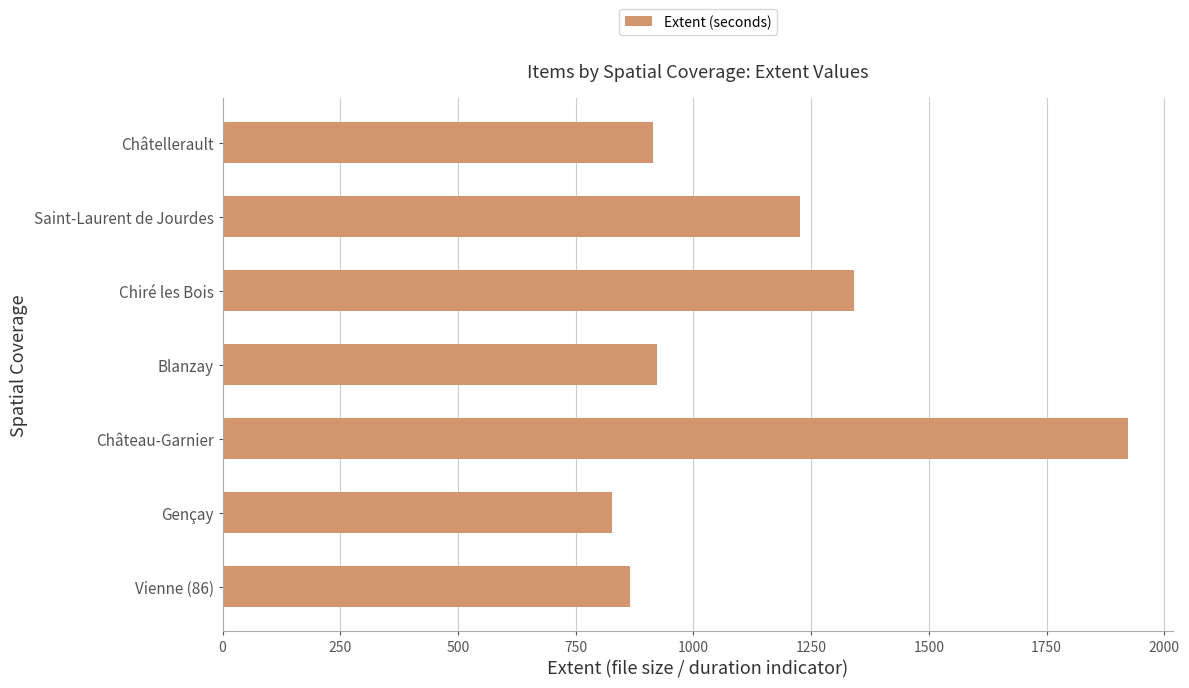

What is the ratio of the value at Châtellerault to the value at Gençay?

1.1